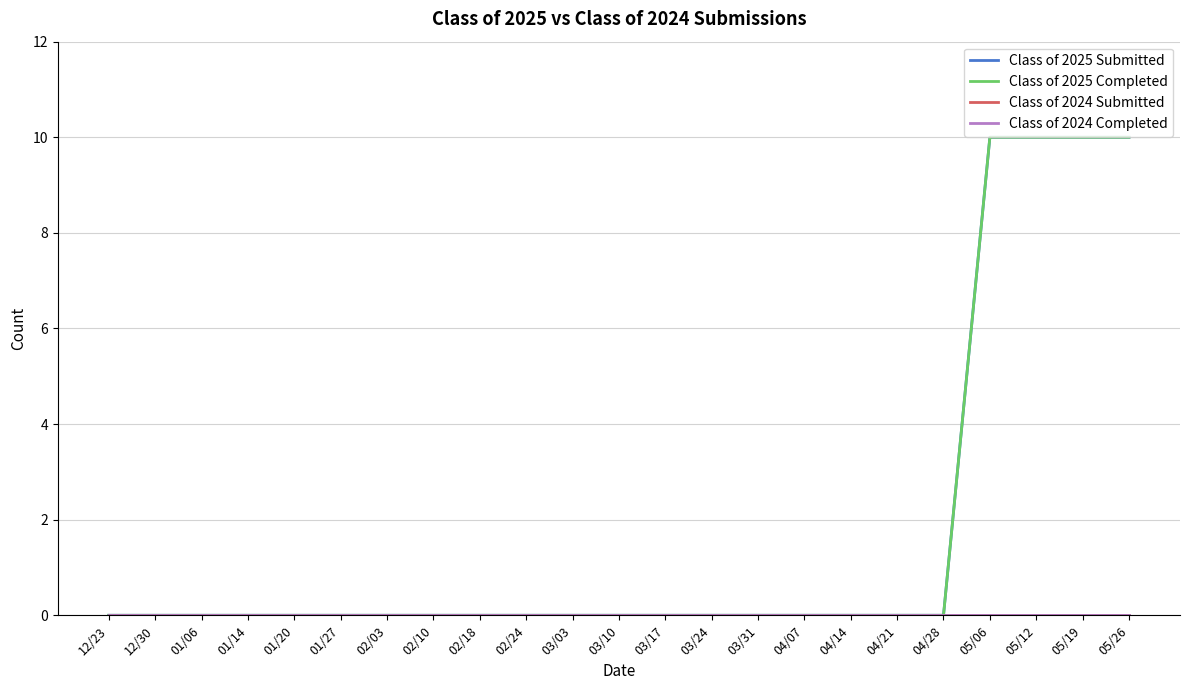

At which label is Class of 2025 Submitted closest to 5?

12/23